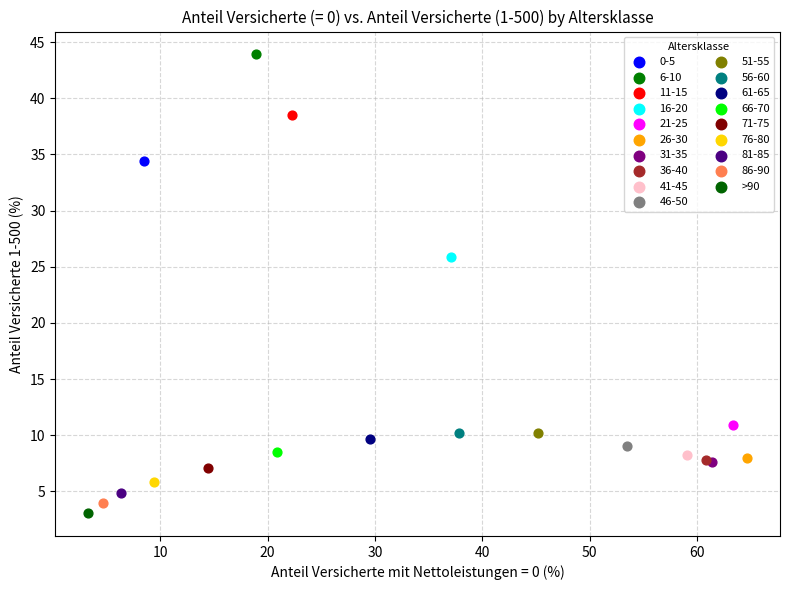

What are all the series names shown in the legend?

0-5, 6-10, 11-15, 16-20, 21-25, 26-30, 31-35, 36-40, 41-45, 46-50, 51-55, 56-60, 61-65, 66-70, 71-75, 76-80, 81-85, 86-90, >90